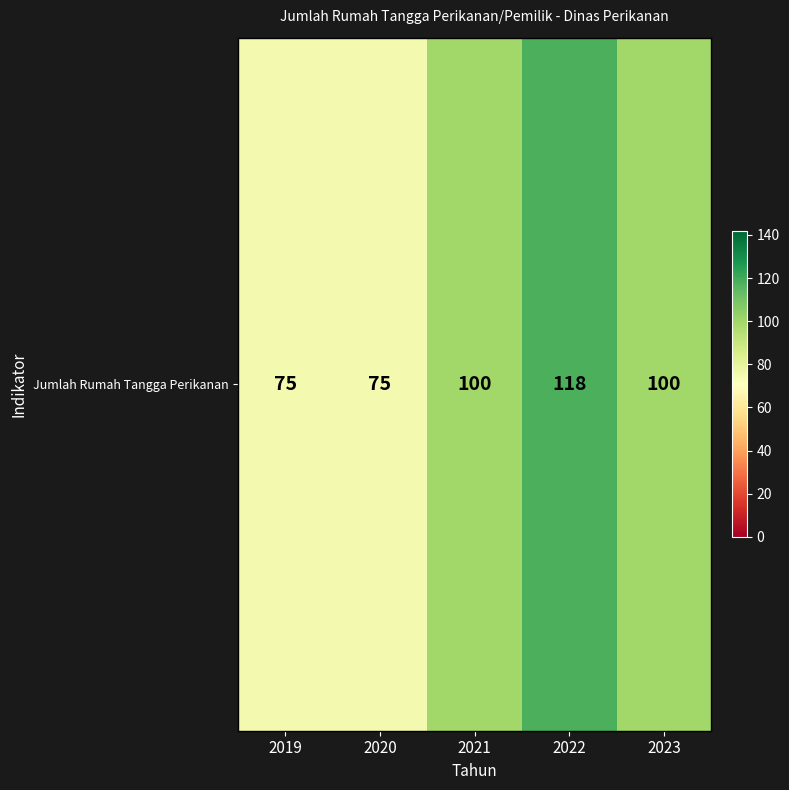

Rank the categories by value from lowest to highest.

2019, 2020, 2021, 2023, 2022